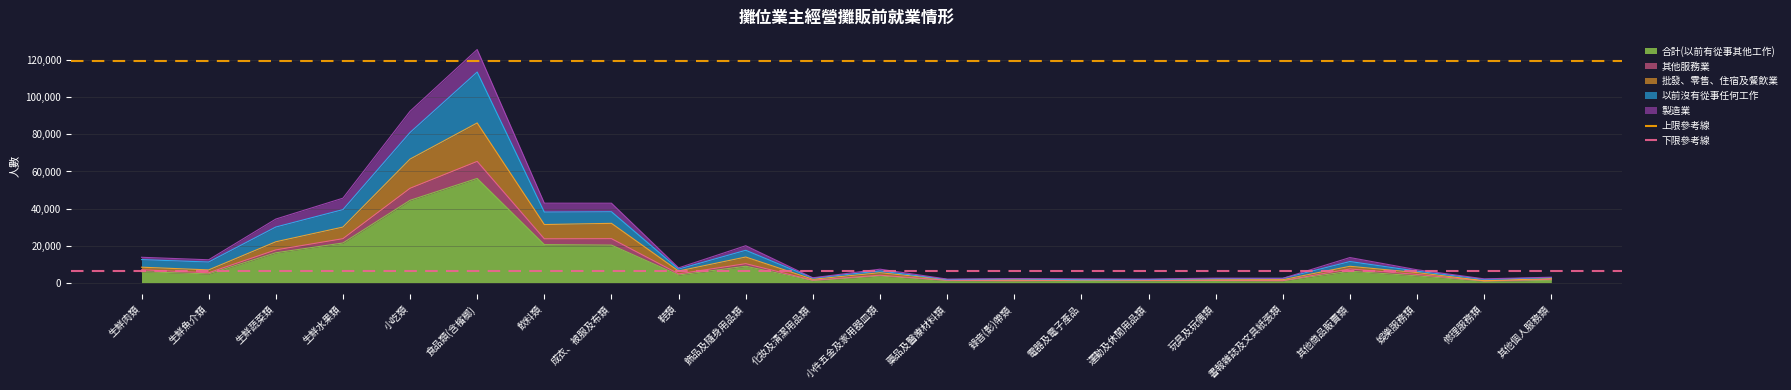

The 合計(以前有從事其他工作) series shows 3624 at 娛樂服務類. True or false?

True